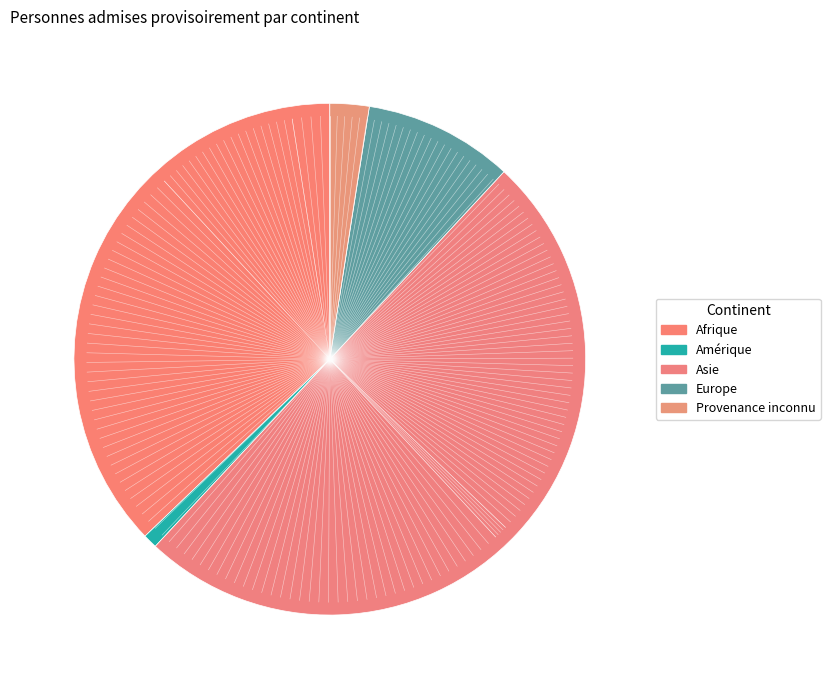

Which category has the smallest portion of the pie?

Amérique